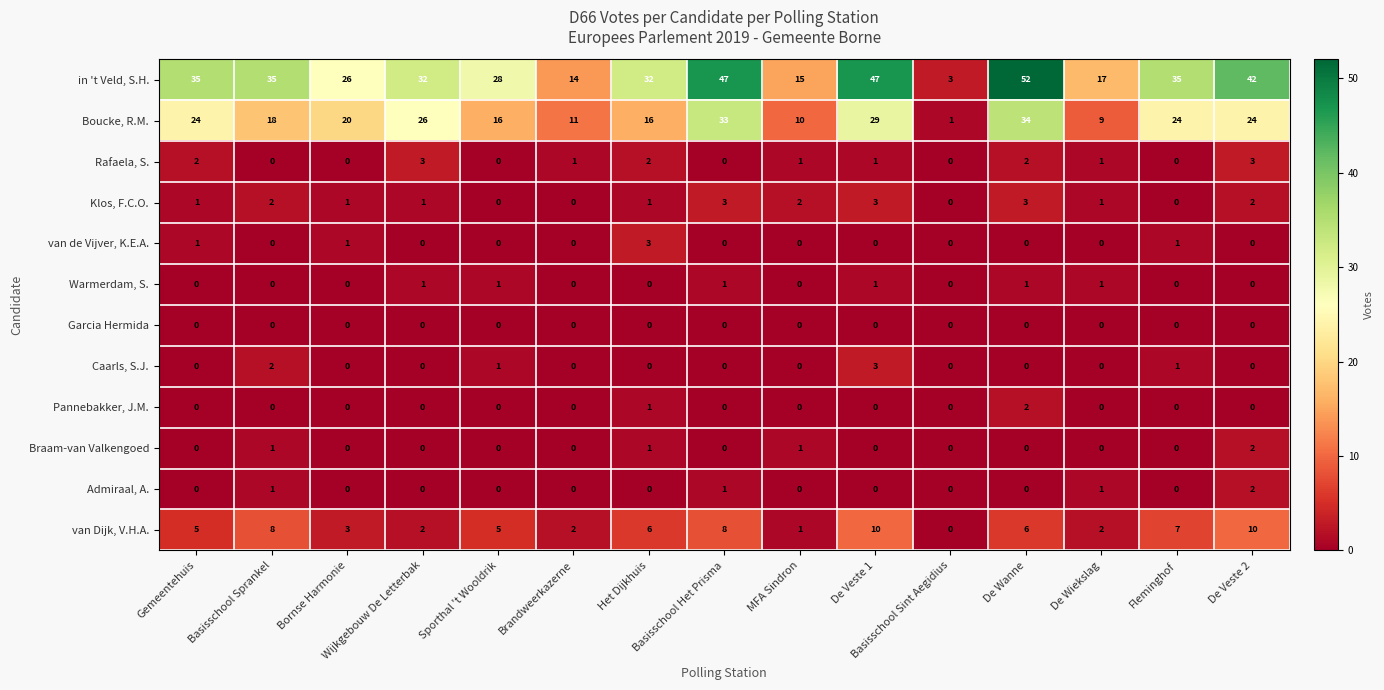

At how many categories does at least one series exceed 13?

14